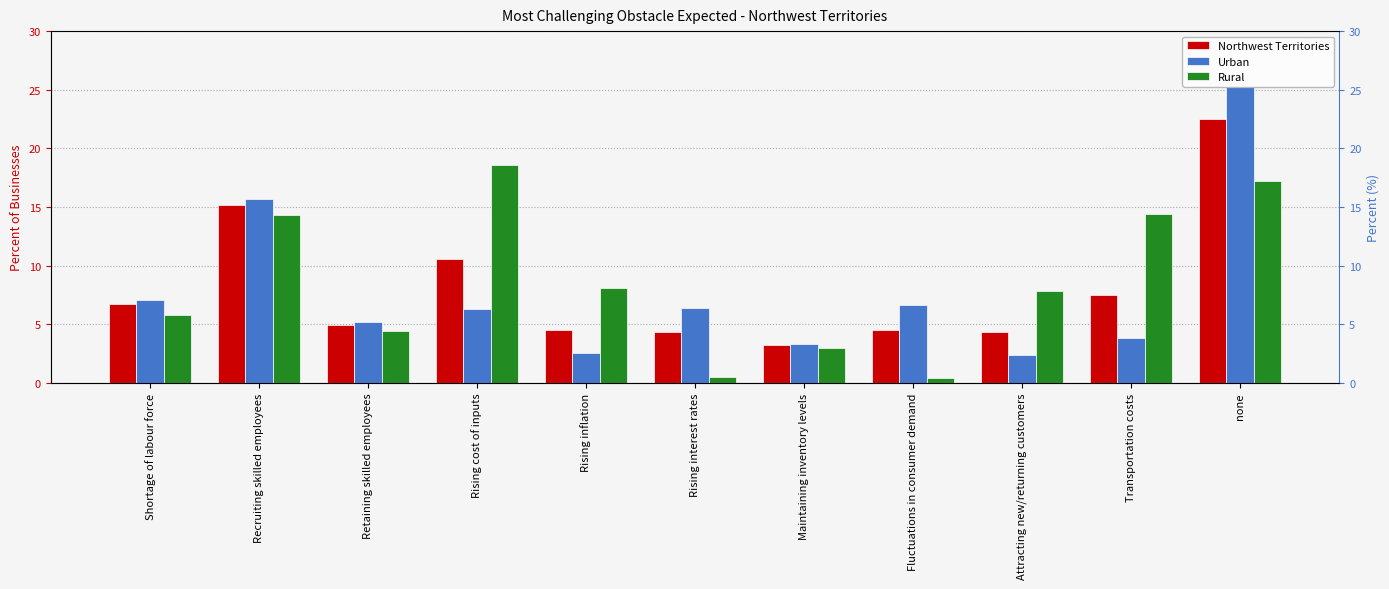

At how many categories does at least one series exceed 12?

4